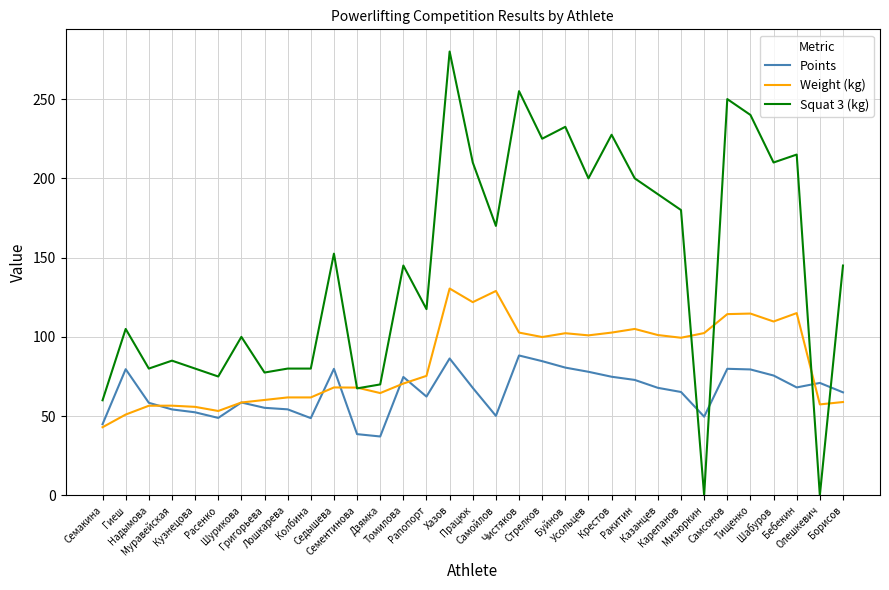

What is the greatest value displayed?

280.0